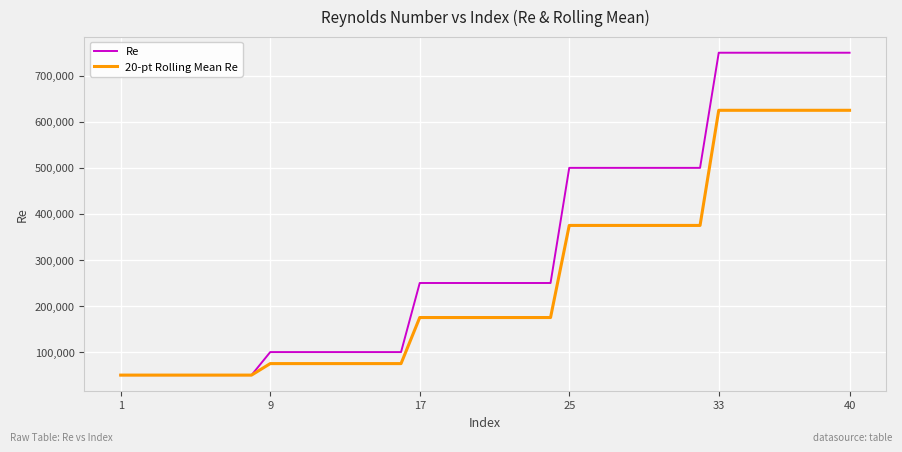

What is the highest value of the 20-pt Rolling Mean Re series?

625000